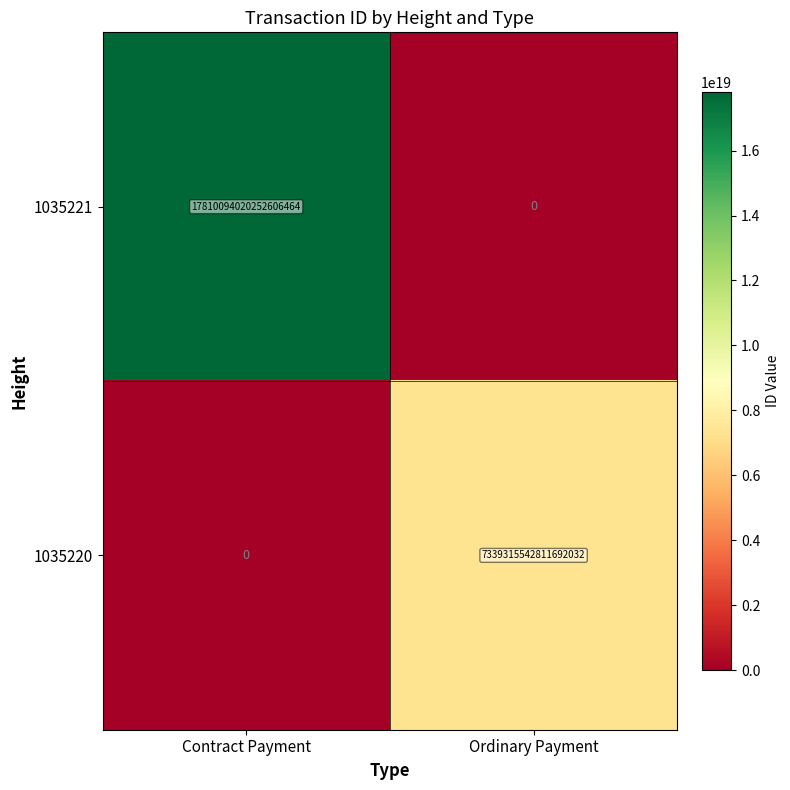

How many distinct data groups are displayed?

2